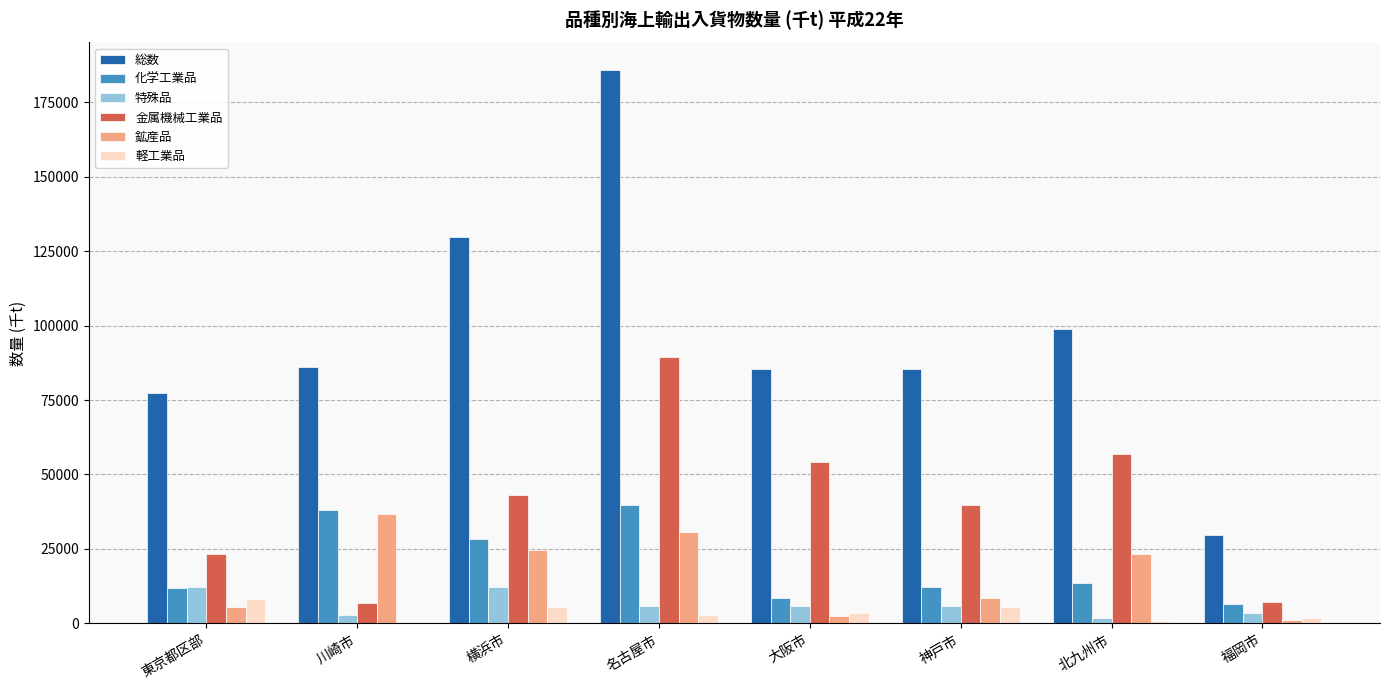

How many groups of bars are there?

8